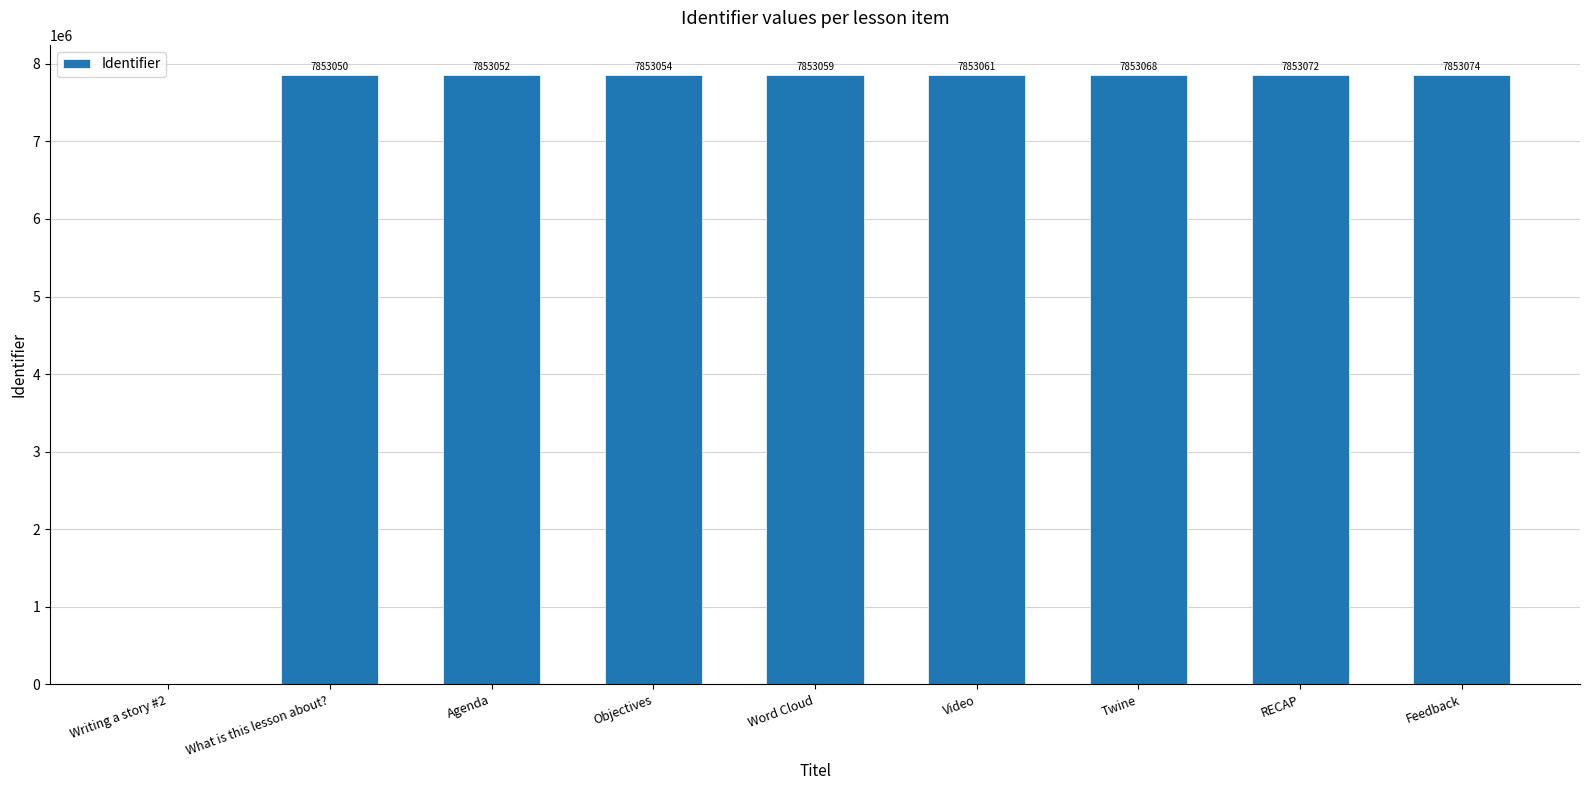

Which has a higher value, Video or RECAP?

RECAP